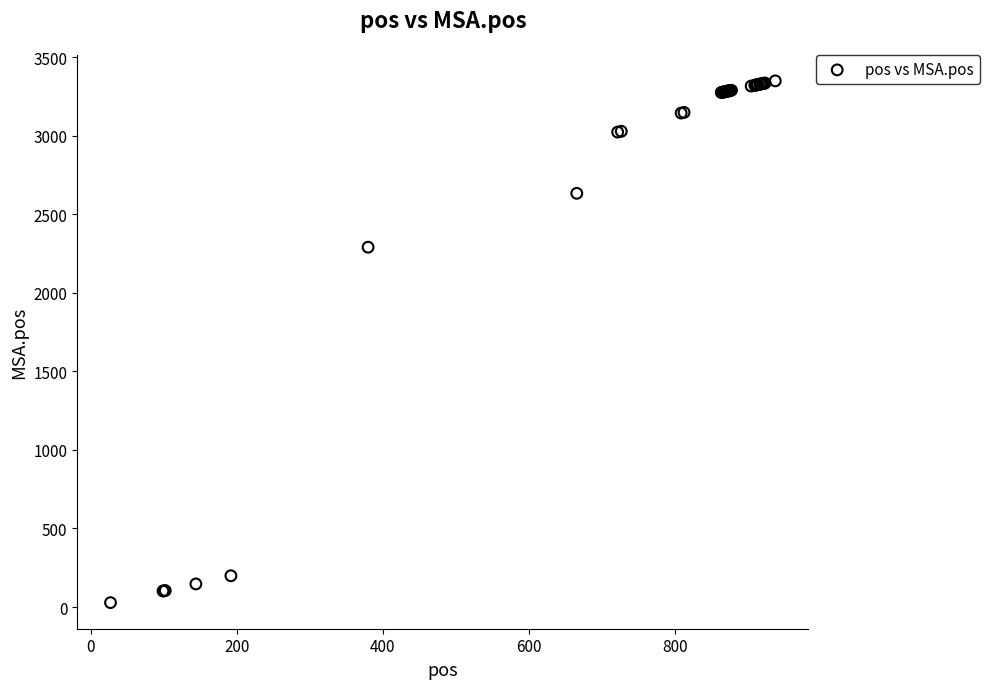

What Y value in the scatter plot is closest to 1689?

2291